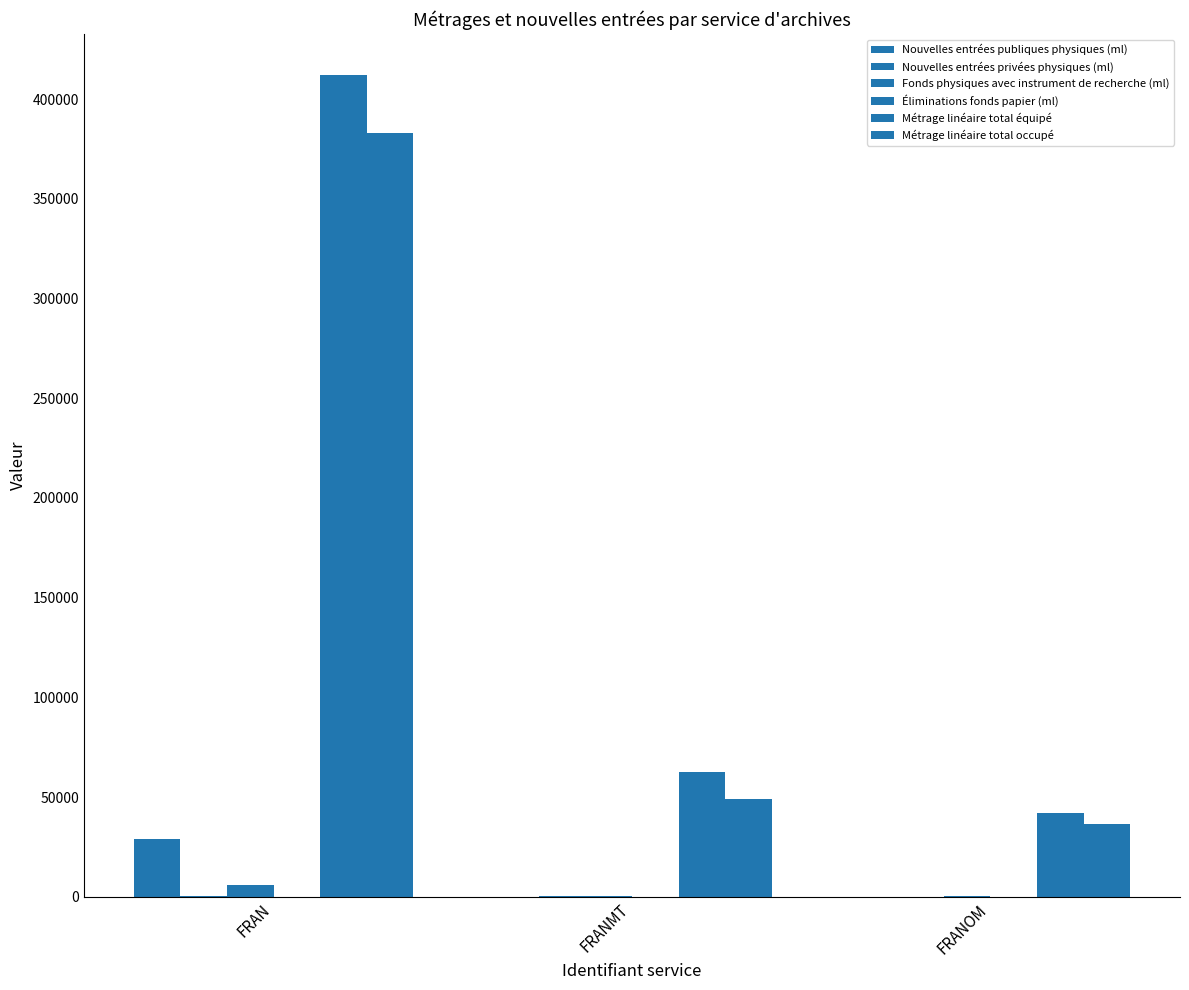

What is the label of the 1st bar from the right?

FRANOM